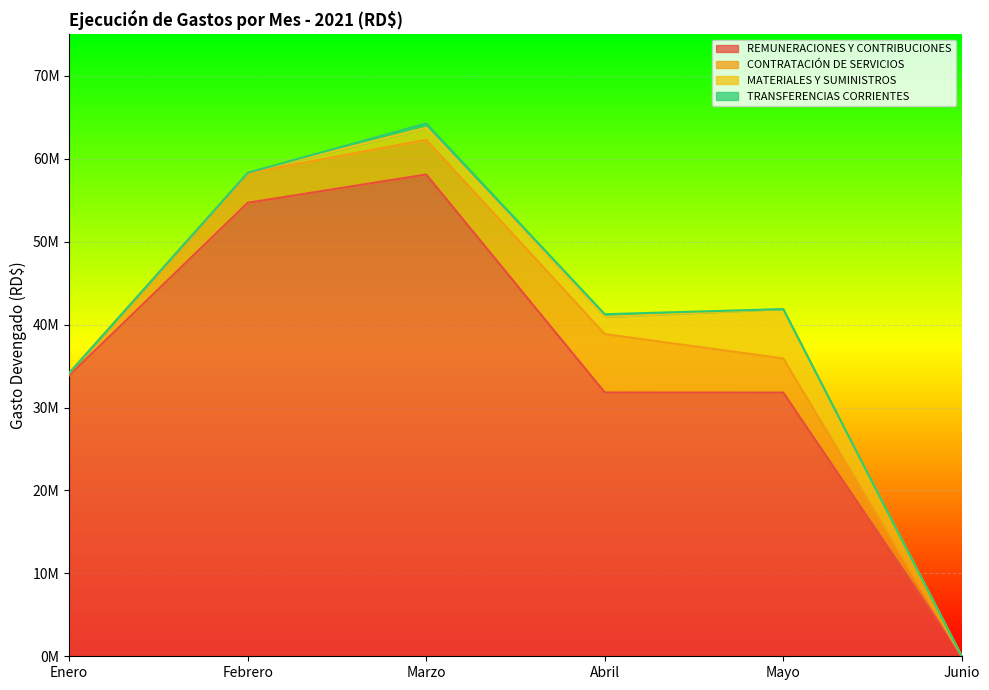

Which series has the largest range (max minus min)?

REMUNERACIONES Y CONTRIBUCIONES